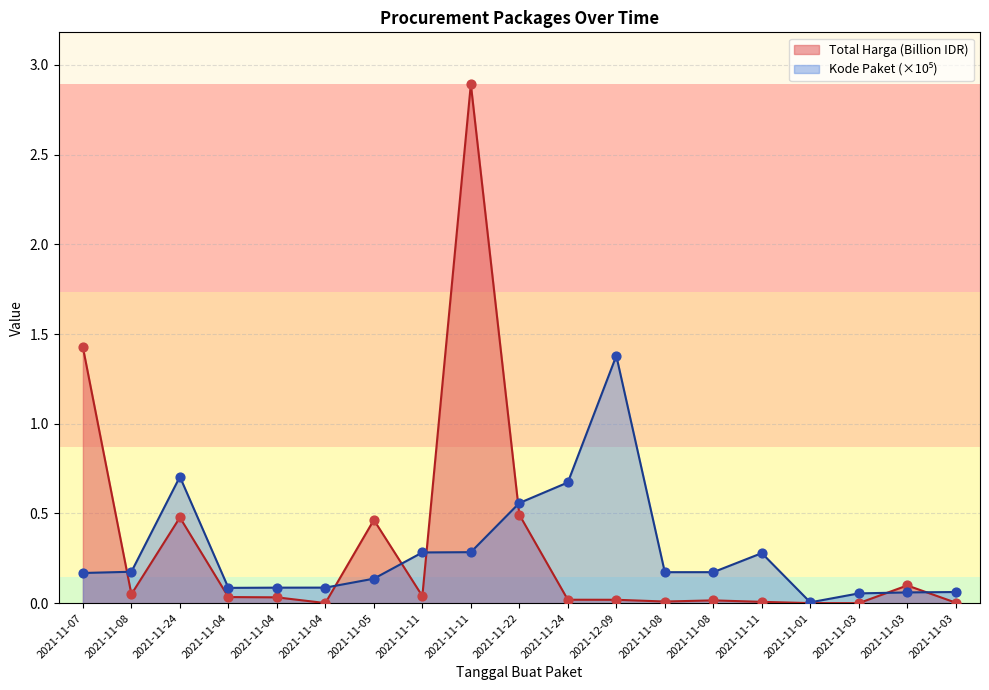

Which series reaches the maximum Y coordinate?

Total Harga